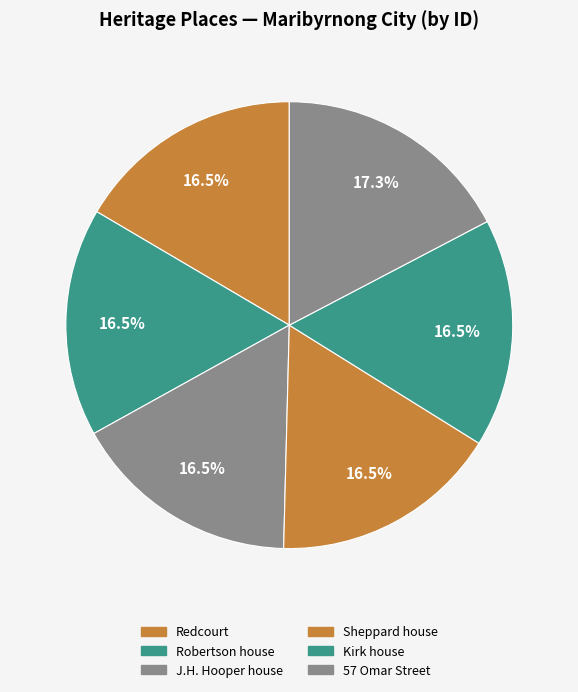

To the nearest percent, what is the combined percentage of Sheppard house and Kirk house?

33%